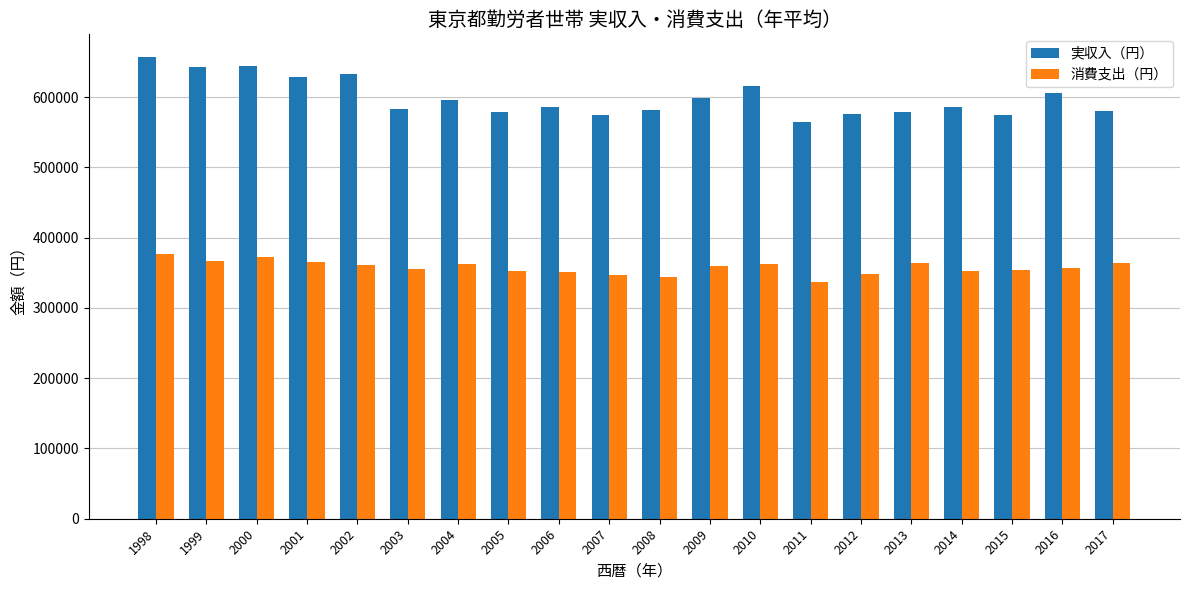

Rank the series by their maximum value, from lowest to highest.

消費支出（円）, 実収入（円）